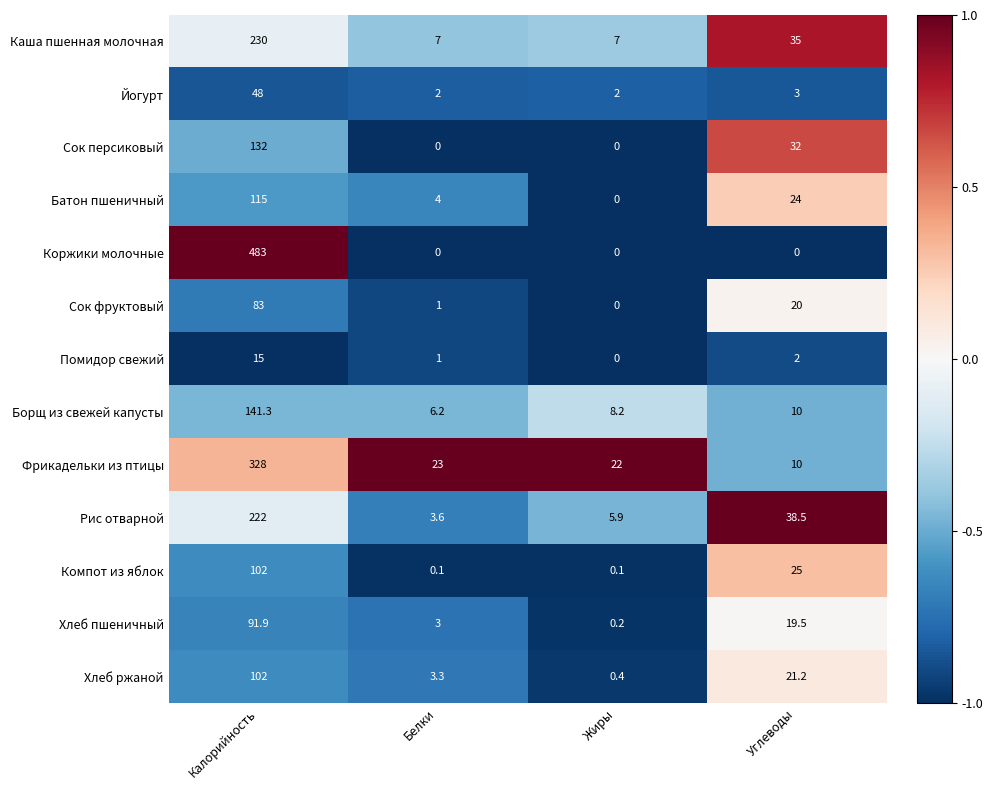

What is the total value across all series at Углеводы?

240.2